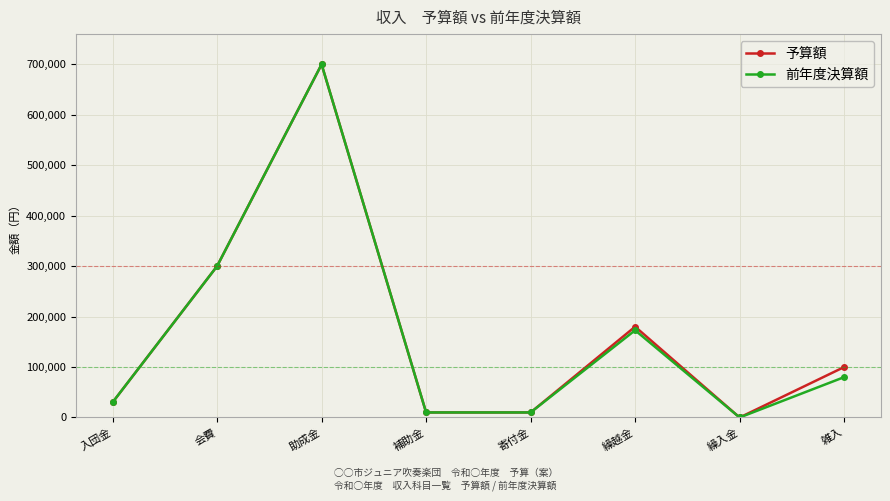

Does the chart display data point markers on the line(s)?

Yes